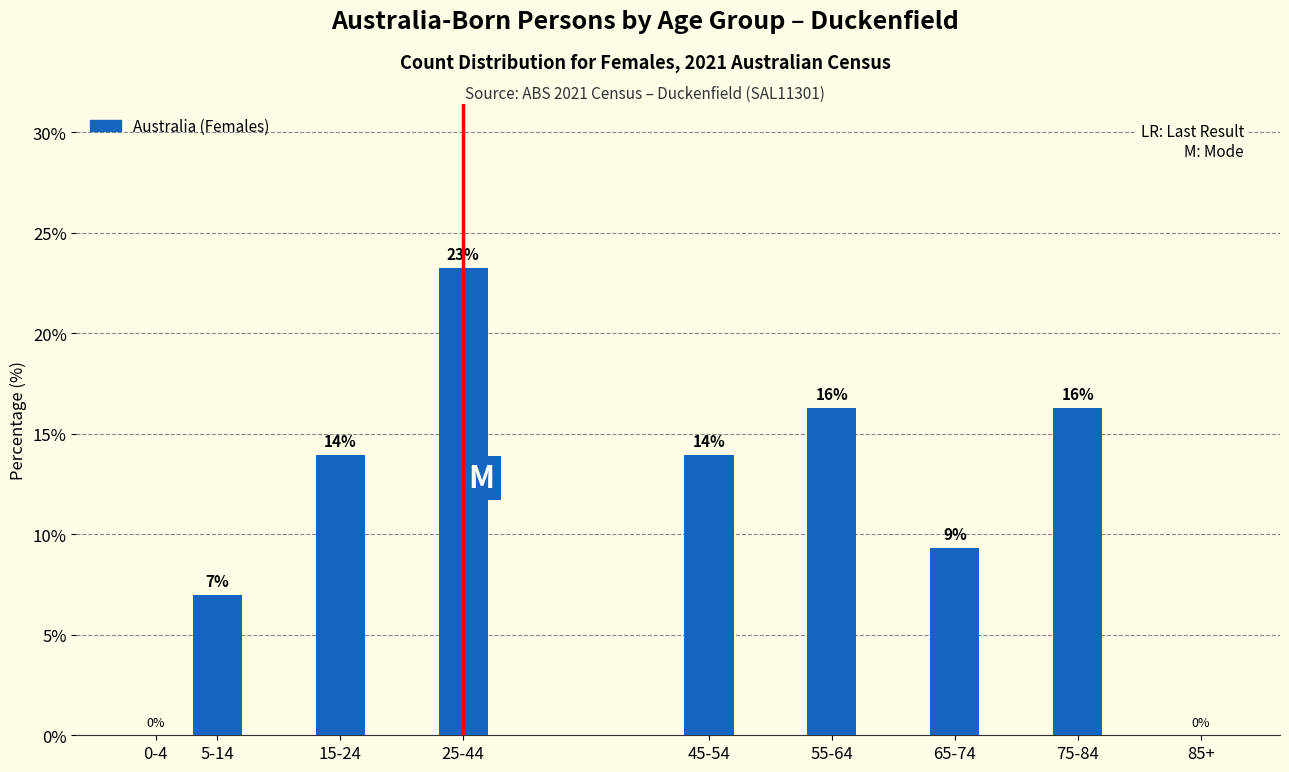

Which label corresponds to the largest value in the chart?

25-44